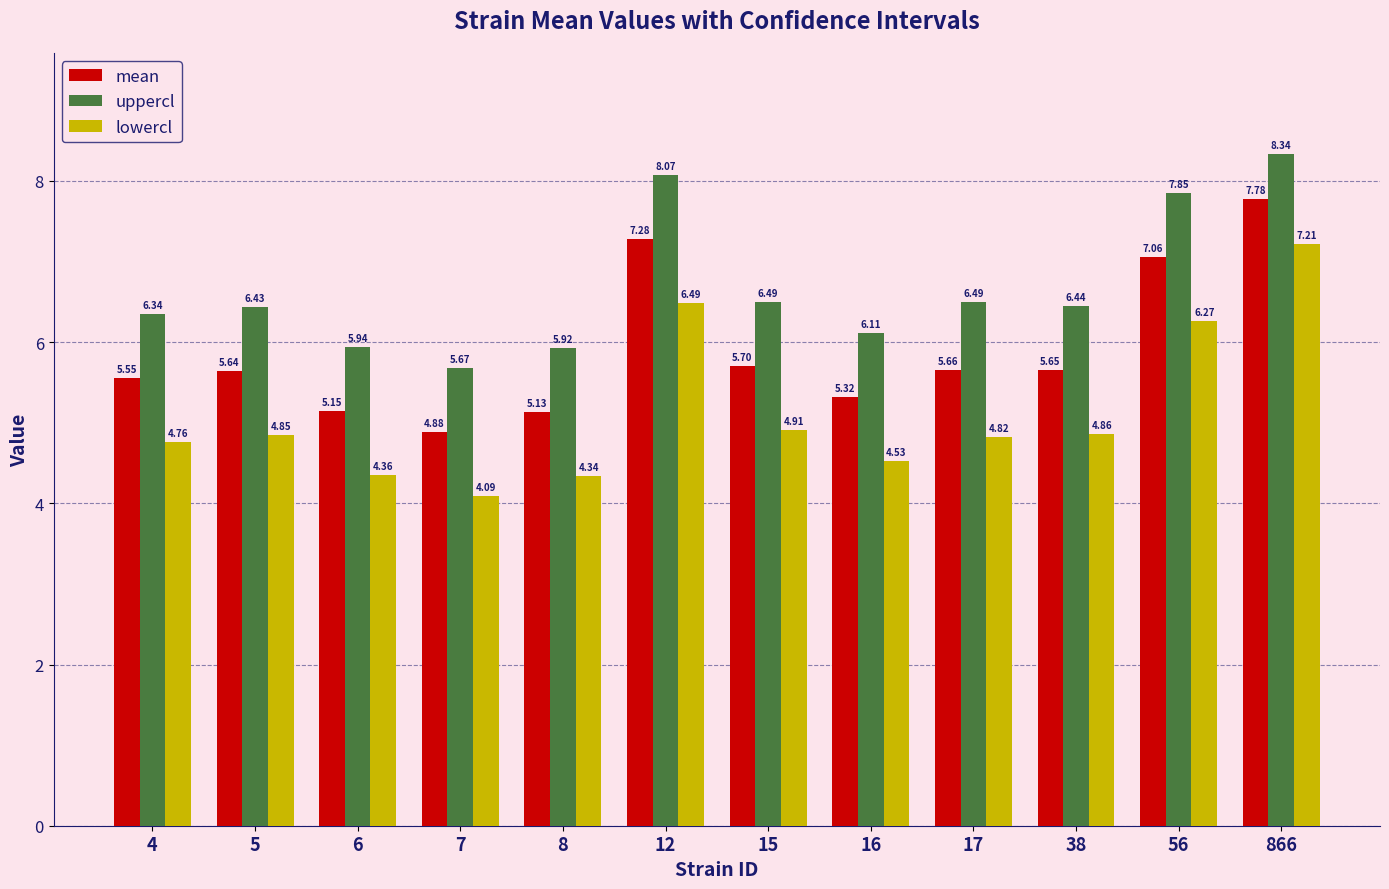

Rank the series at 6 from highest to lowest value.

uppercl, mean, lowercl